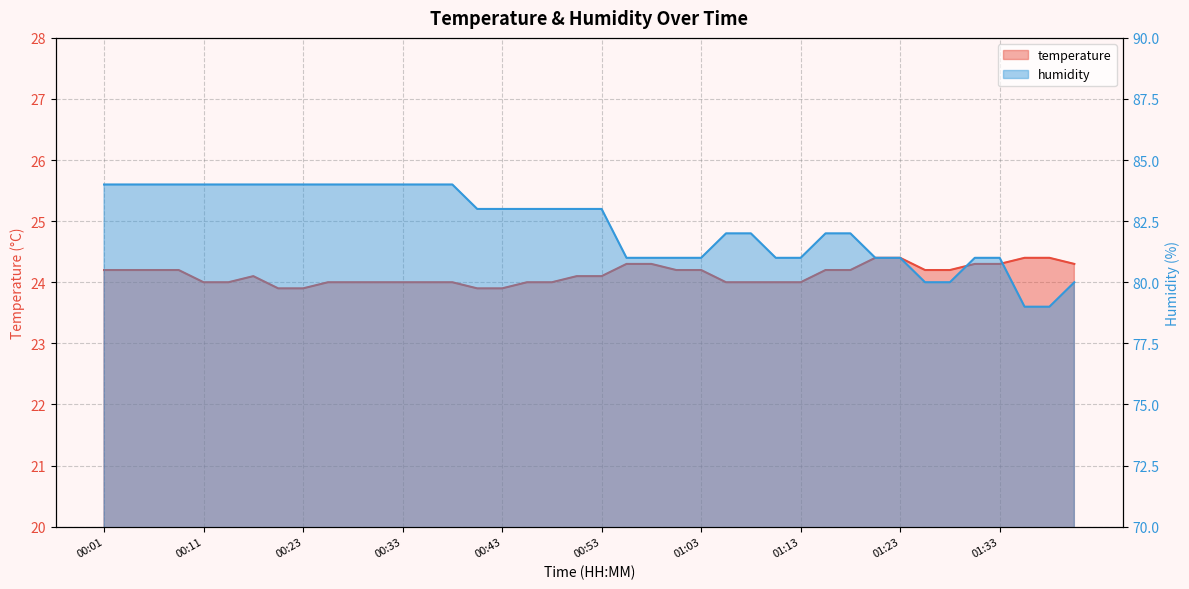

Where does the temperature series first go above 24?

00:01